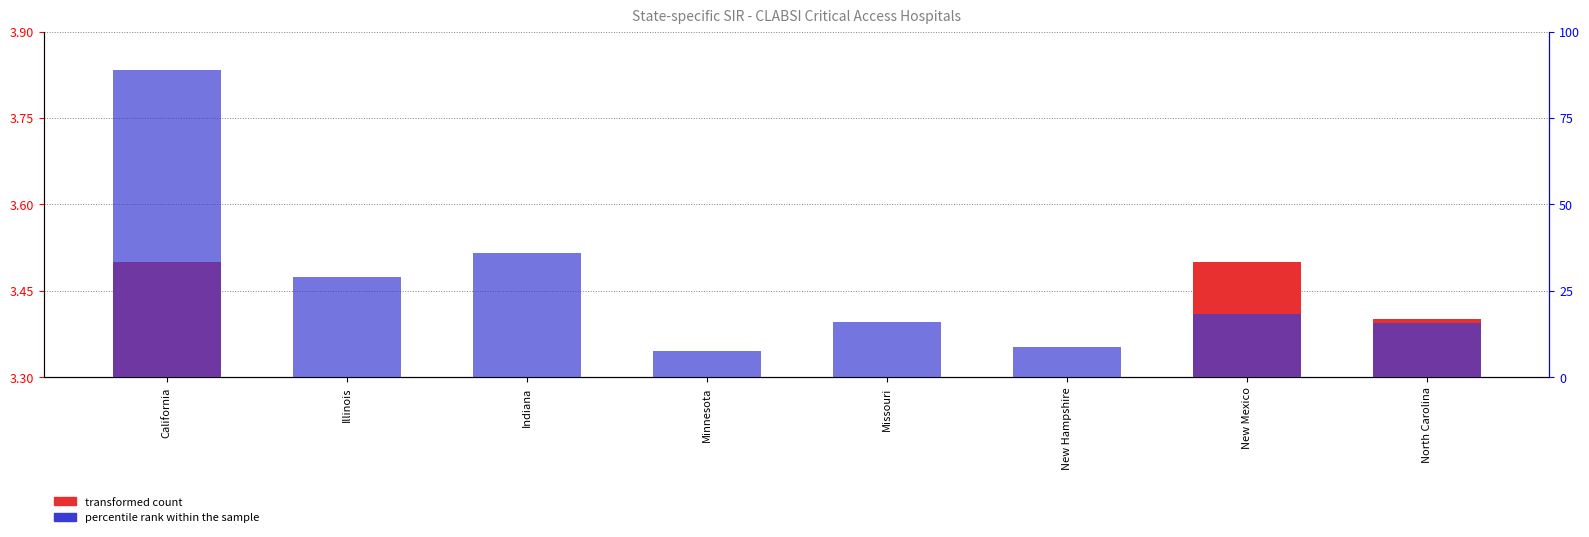

At how many categories does at least one series exceed 23?

3